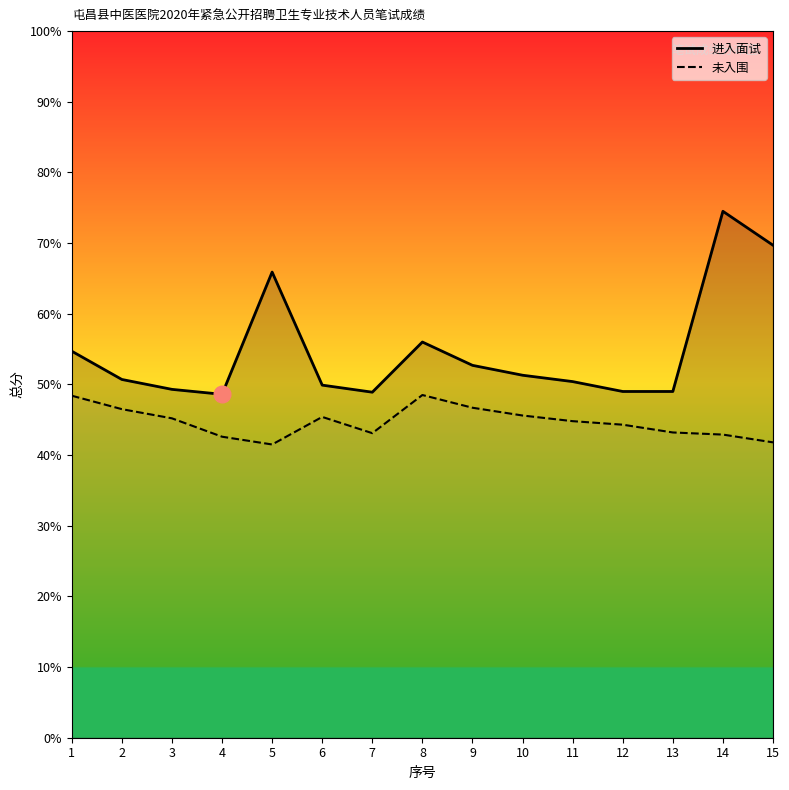

Reading left to right, list all the values displayed in this chart.

进入面试: 1=54.7	2=50.7	3=49.3	4=48.6	5=65.9	6=49.9	7=48.9	8=56.0	9=52.7	10=51.3	11=50.4	12=49.0	13=49.0	14=74.5	15=69.7
未入围: 1=48.4	2=46.5	3=45.2	4=42.6	5=41.5	6=45.4	7=43.1	8=48.5	9=46.7	10=45.6	11=44.8	12=44.3	13=43.2	14=42.9	15=41.8